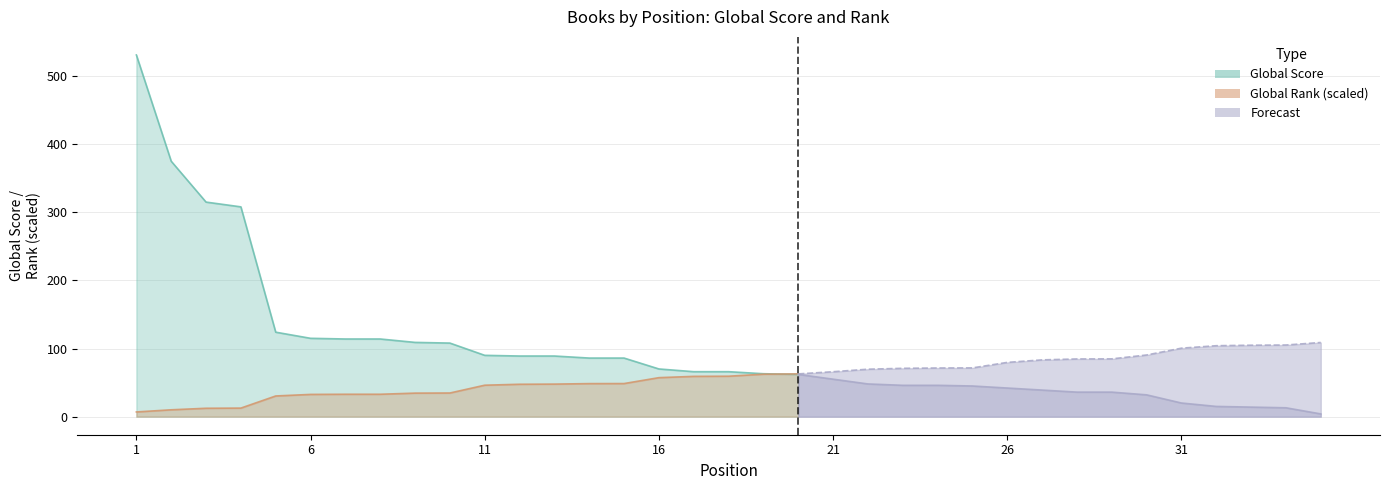

Does the chart have visible grid lines?

Yes